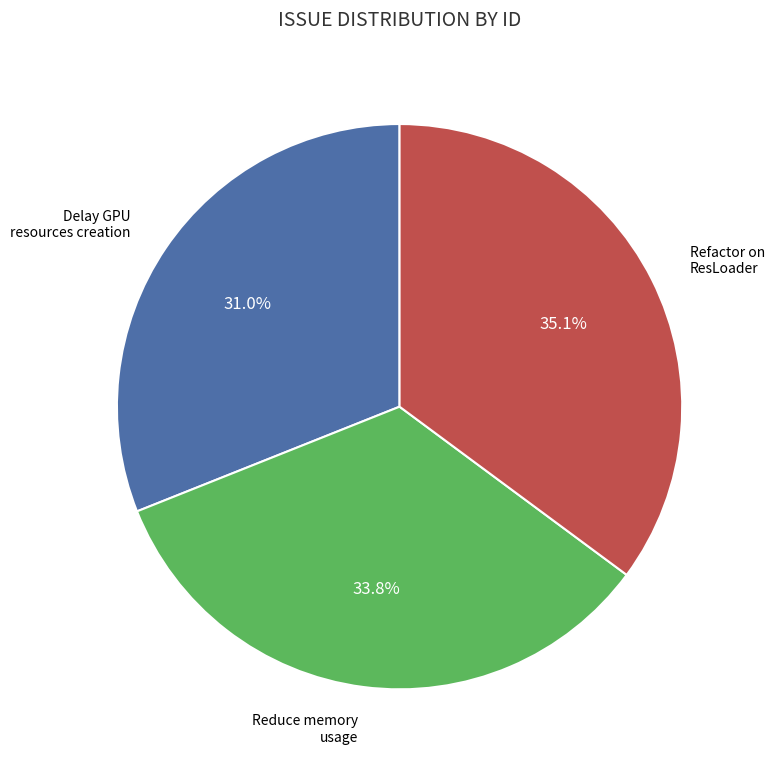

Is there any slice that represents more than half of the pie?

No